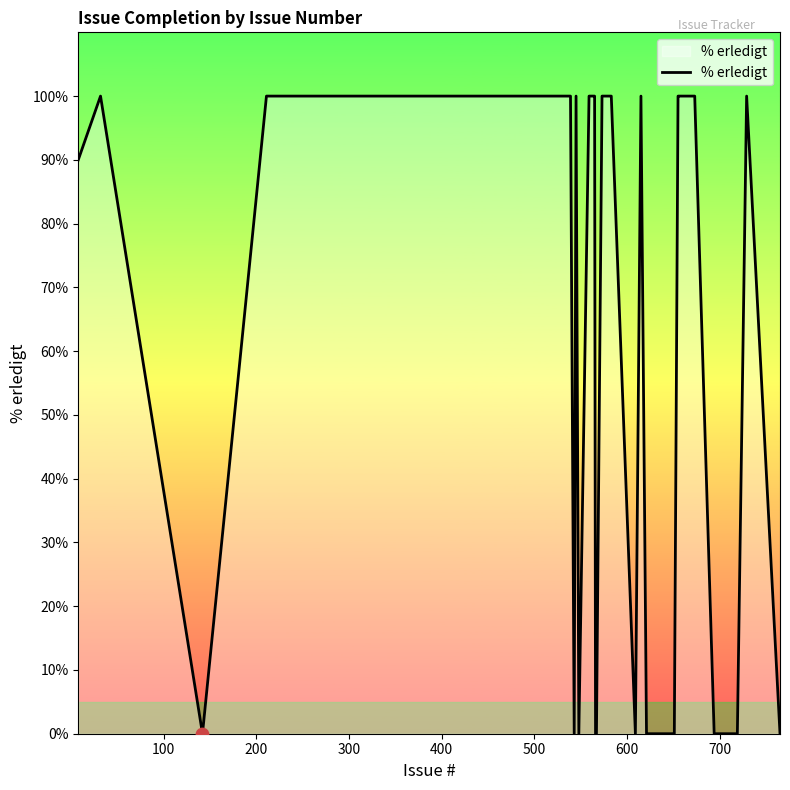

What is the difference between the maximum and minimum values?

100